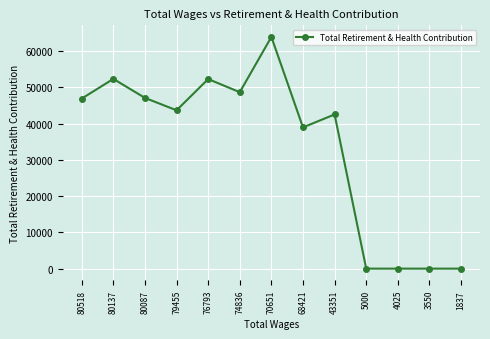

How many lines are shown in the chart?

1